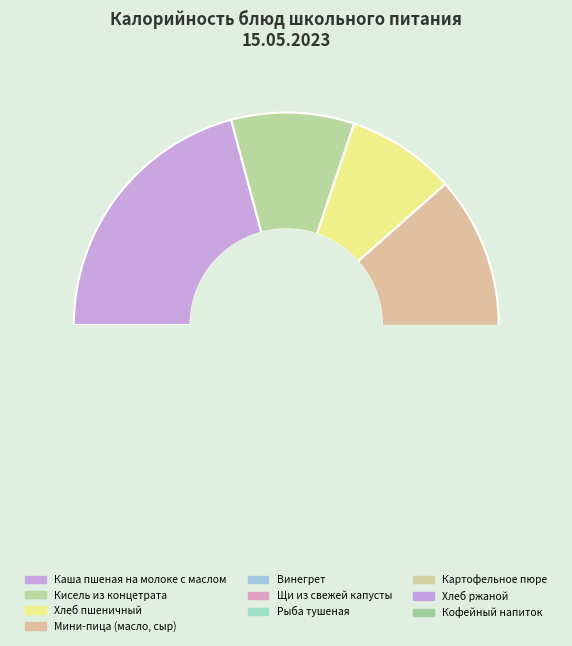

How many segments does this pie chart have?

10